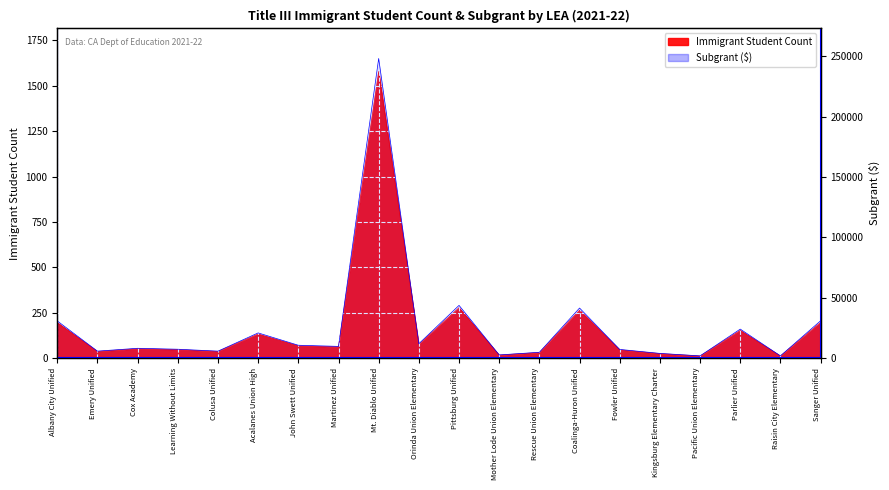

Between Coalinga-Huron Unified and Kingsburg Elementary Charter, which series saw the biggest shift?

Subgrant